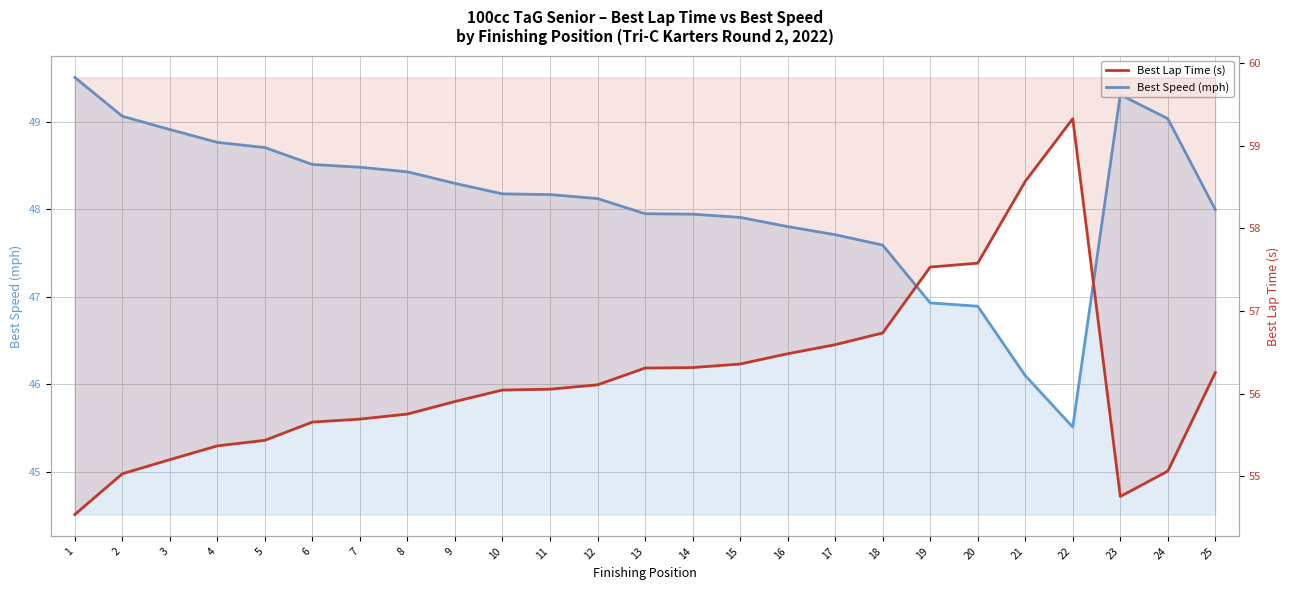

How many distinct data groups are displayed?

2